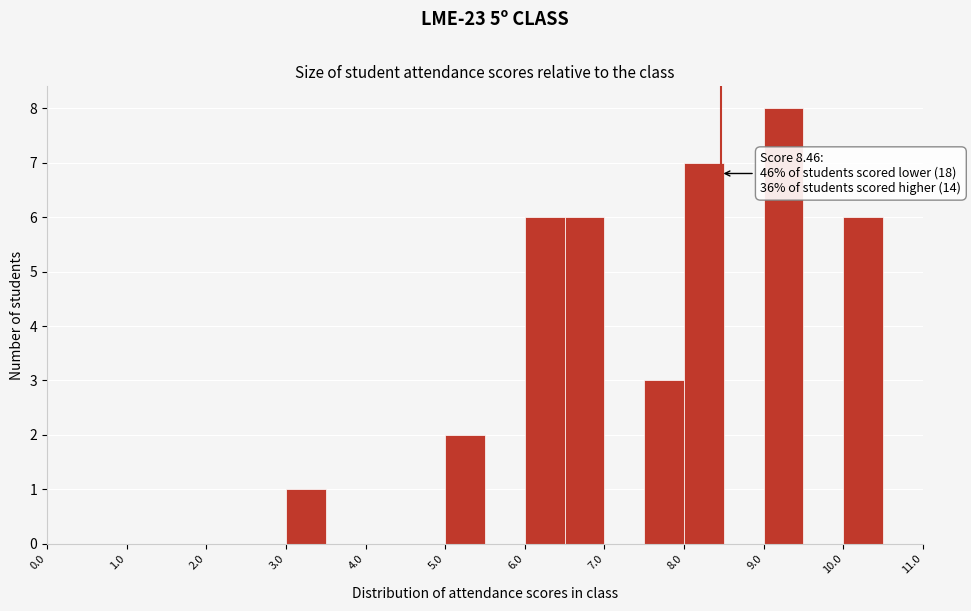

Over which range of the x-axis is the bar tallest?

9.0 to 9.5